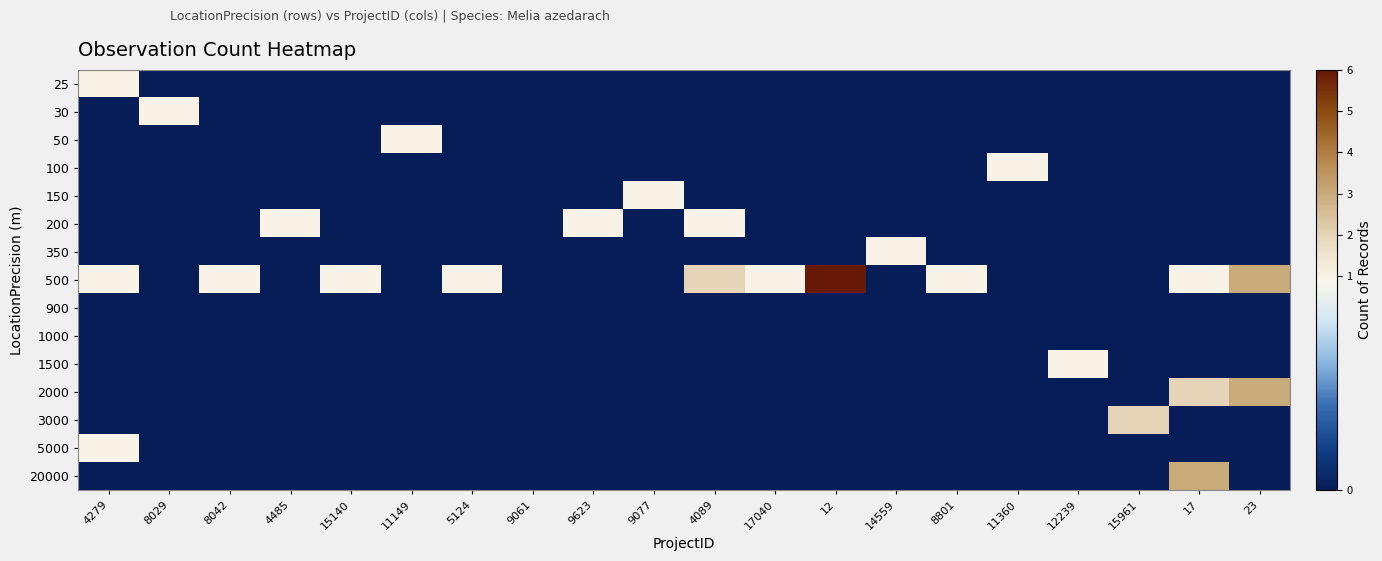

Rank the series at 14559 from lowest to highest value.

25, 30, 50, 100, 150, 200, 500, 900, 1000, 1500, 2000, 3000, 5000, 20000, 350